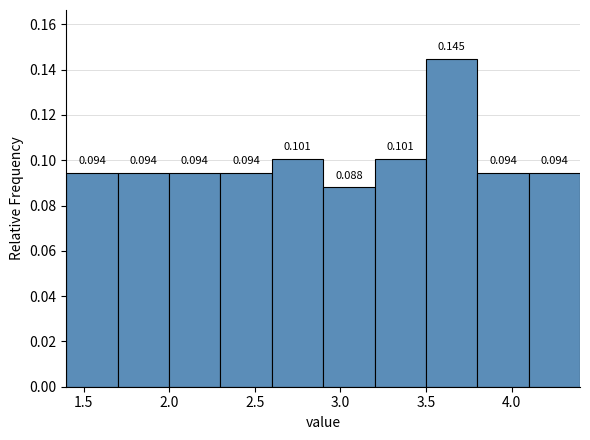

What is the height of the bar covering 2.6 to 2.9 on the x-axis?

0.101